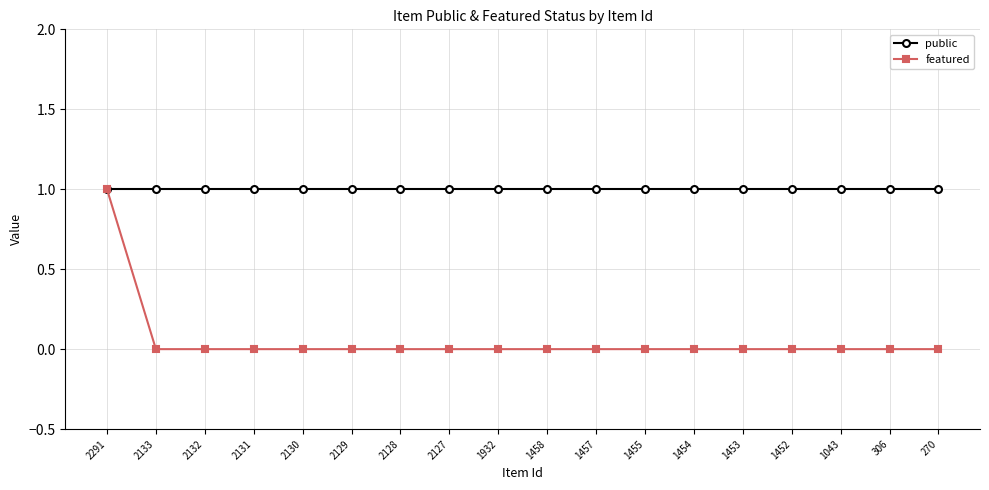

Is it true that public equals 1 at 270?

True